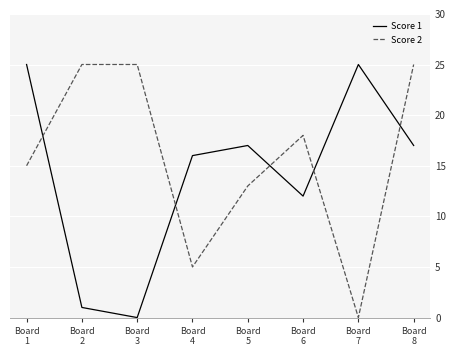

The value of Score 2 at Board
6 is 10. True or false?

False